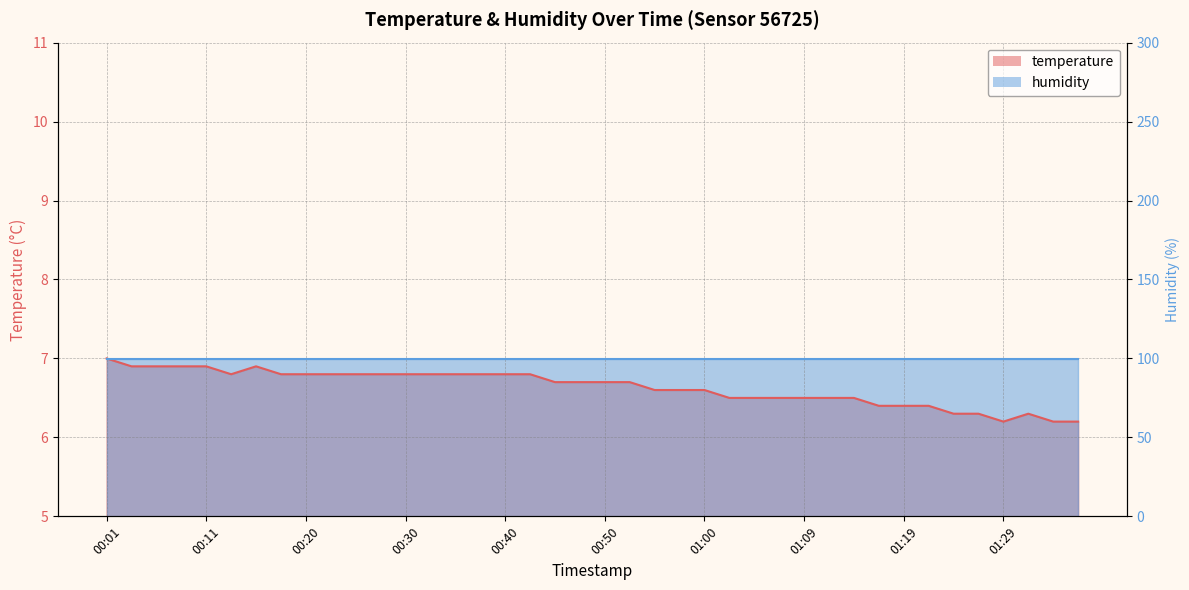

Reading left to right, what are all the values shown in this chart?

00:01=7.0	00:03=6.9	00:06=6.9	00:08=6.9	00:11=6.9	00:13=6.8	00:15=6.9	00:18=6.8	00:20=6.8	00:23=6.8	00:25=6.8	00:28=6.8	00:30=6.8	00:33=6.8	00:35=6.8	00:37=6.8	00:40=6.8	00:42=6.8	00:45=6.7	00:47=6.7	00:50=6.7	00:52=6.7	00:55=6.6	00:57=6.6	01:00=6.6	01:02=6.5	01:05=6.5	01:07=6.5	01:09=6.5	01:12=6.5	01:14=6.5	01:17=6.4	01:19=6.4	01:22=6.4	01:24=6.3	01:26=6.3	01:29=6.2	01:31=6.3	01:34=6.2	01:36=6.2